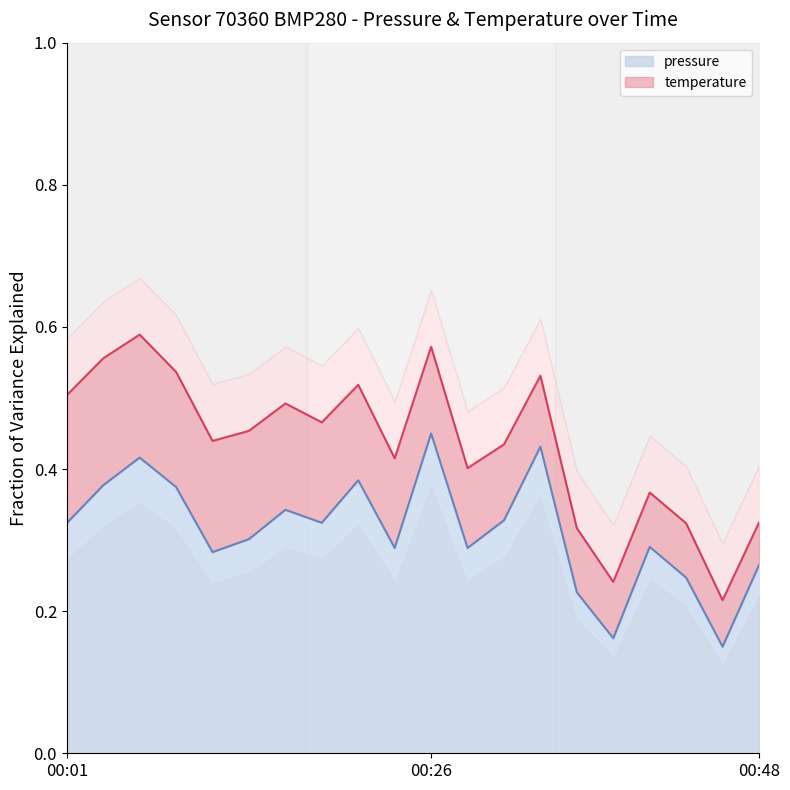

True or false: the data shows 0.2 at 00:38.

True